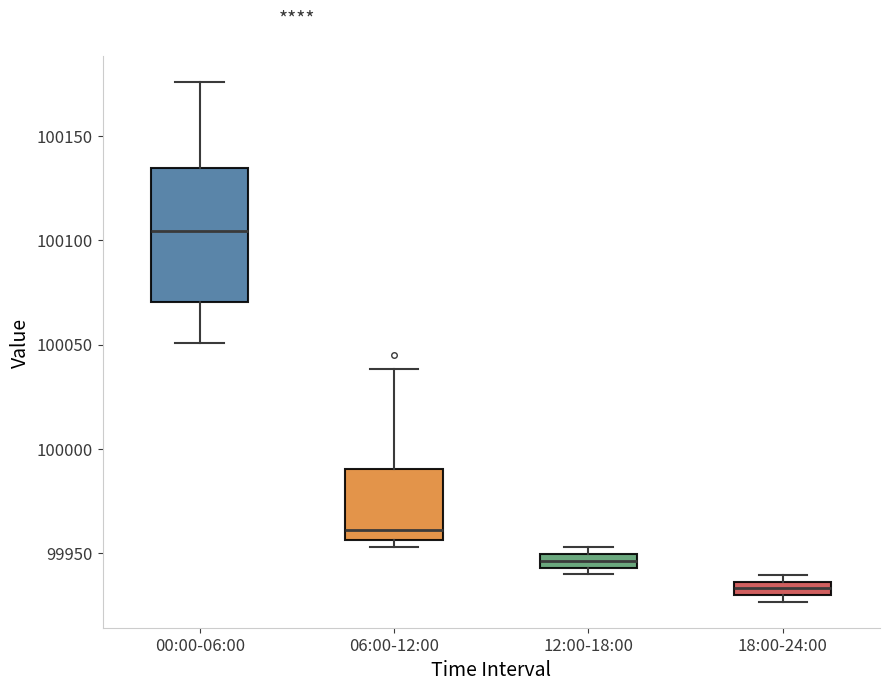

Comparing the boxes themselves (not the whiskers), which one is the tallest?

00:00-06:00